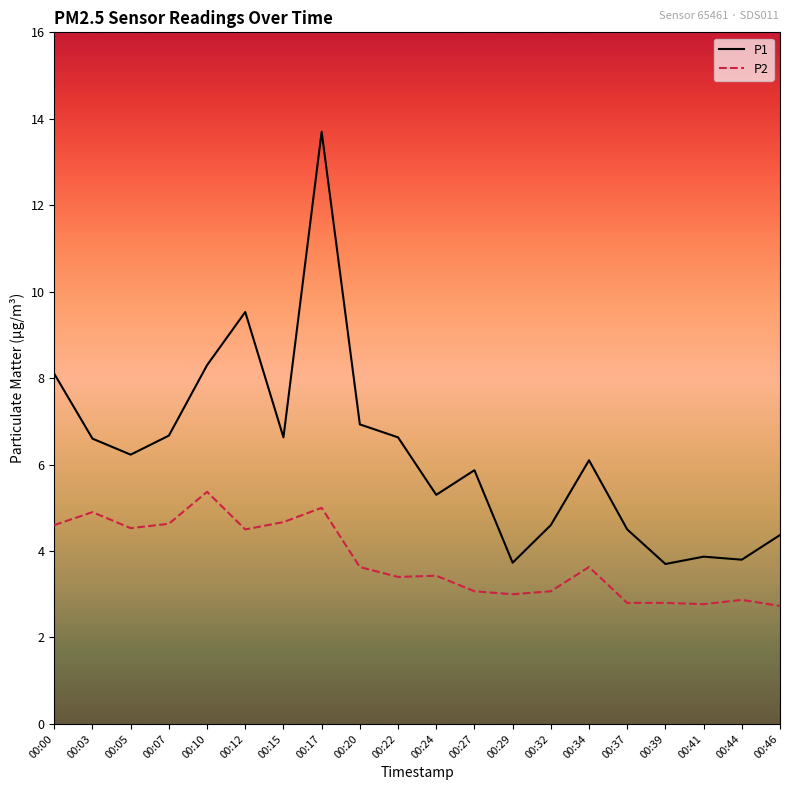

True or false: P1 and P2 cross at least once.

False